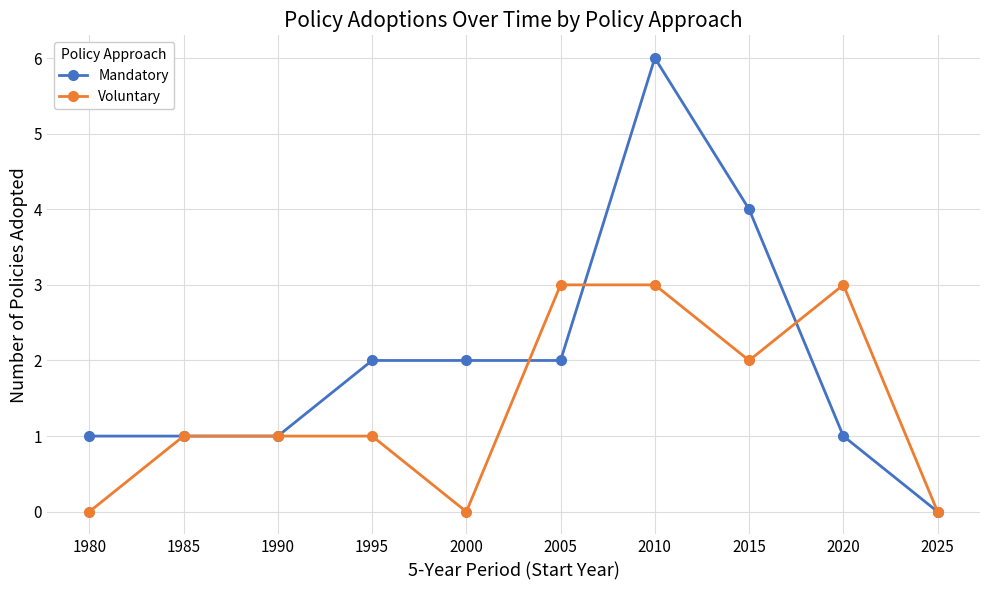

At which category is the sum across all series the highest?

2010